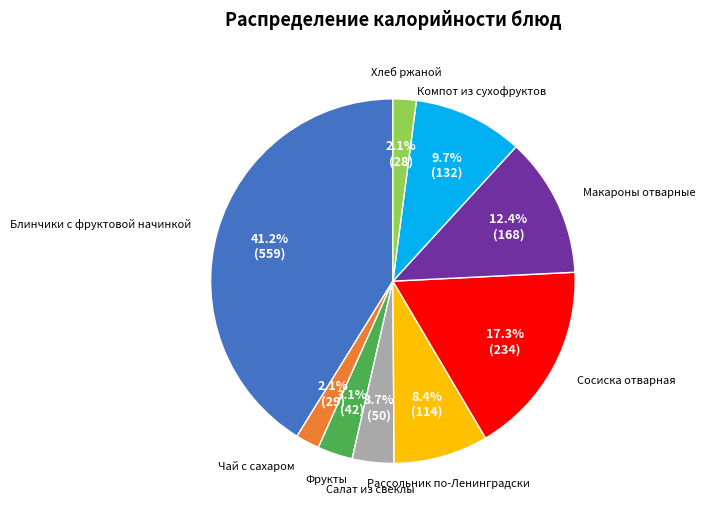

How many slices are in this pie chart?

9